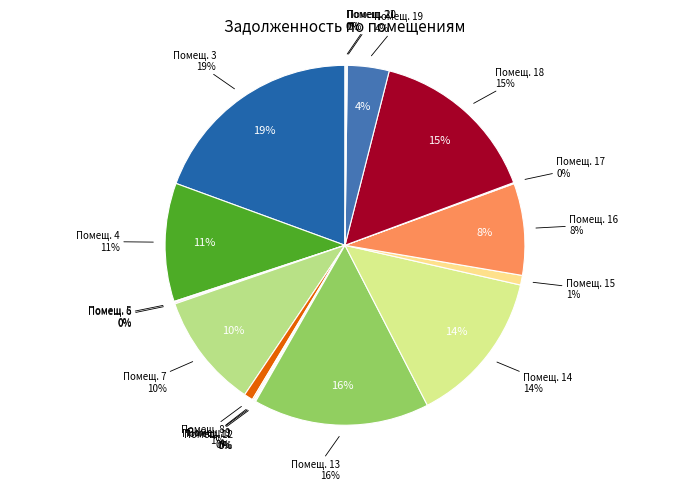

Which category has the biggest portion of the pie?

3